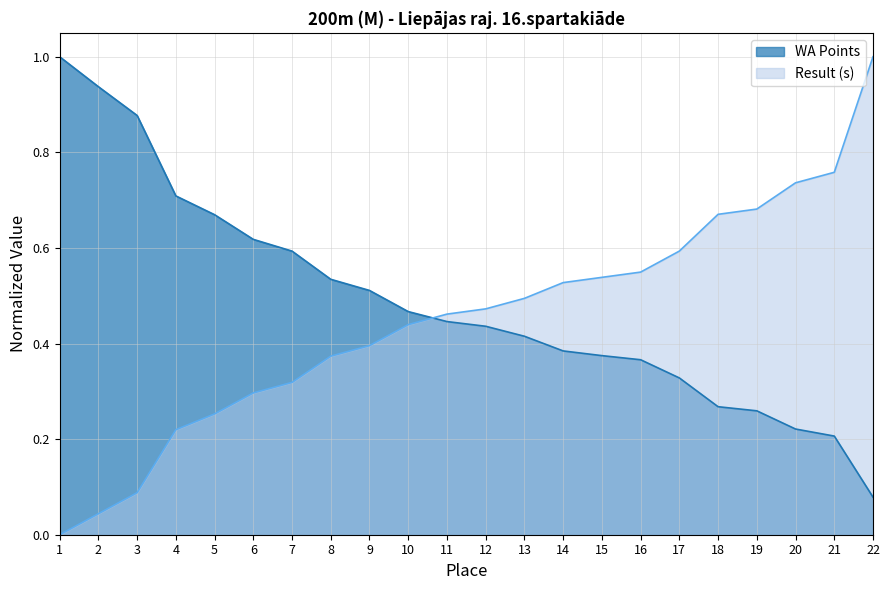

Which category has the highest value in the Result (s) series?

22